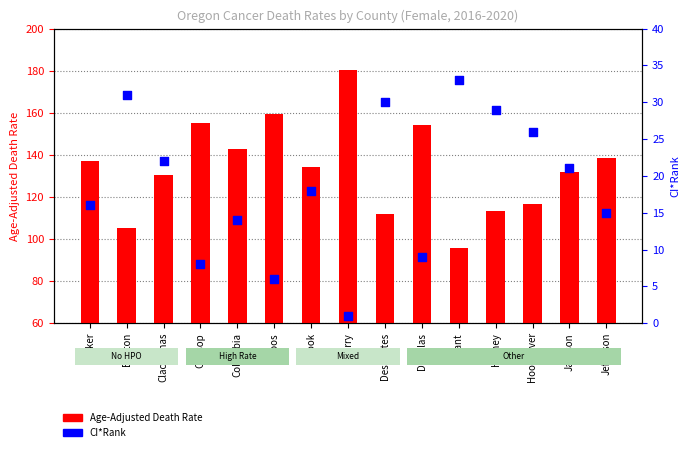

What are all the series names shown in the legend?

Age-Adjusted Death Rate, CI*Rank